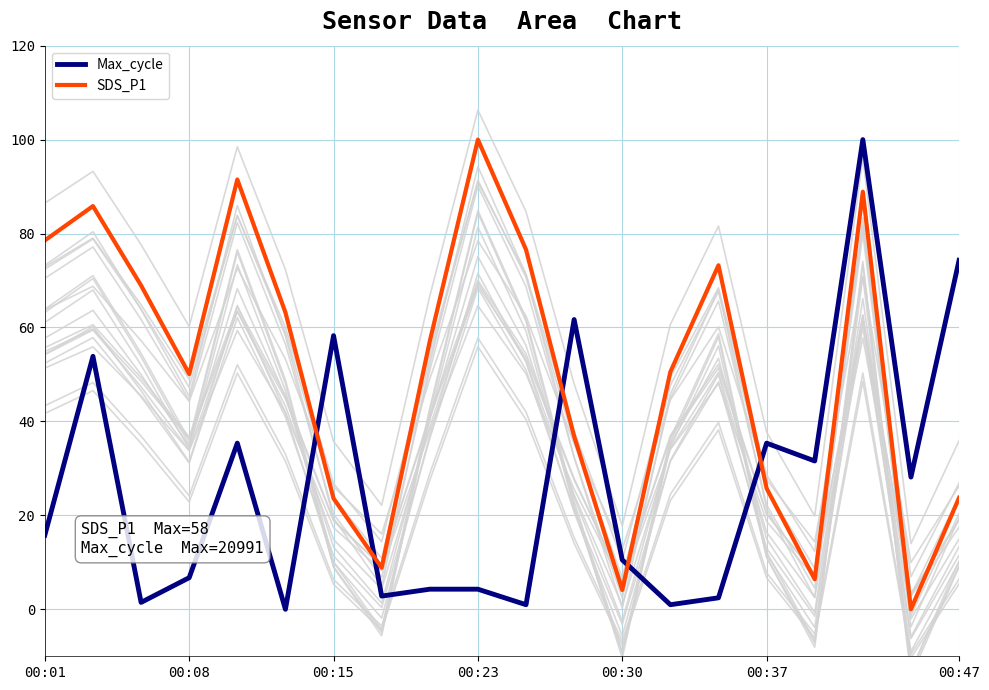

How many lines are shown in the chart?

2